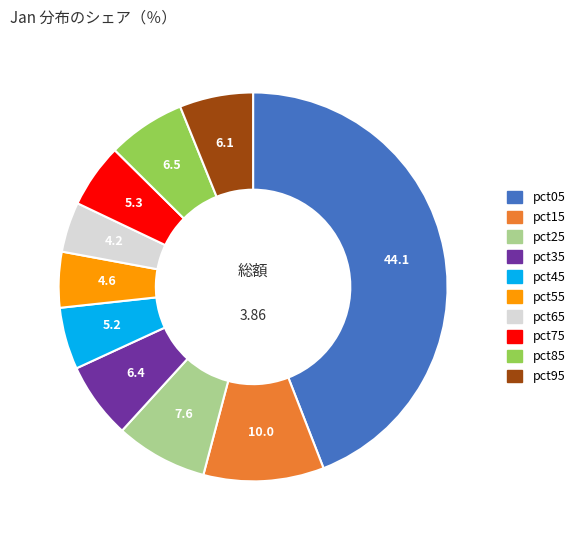

Which slice is the largest?

pct05